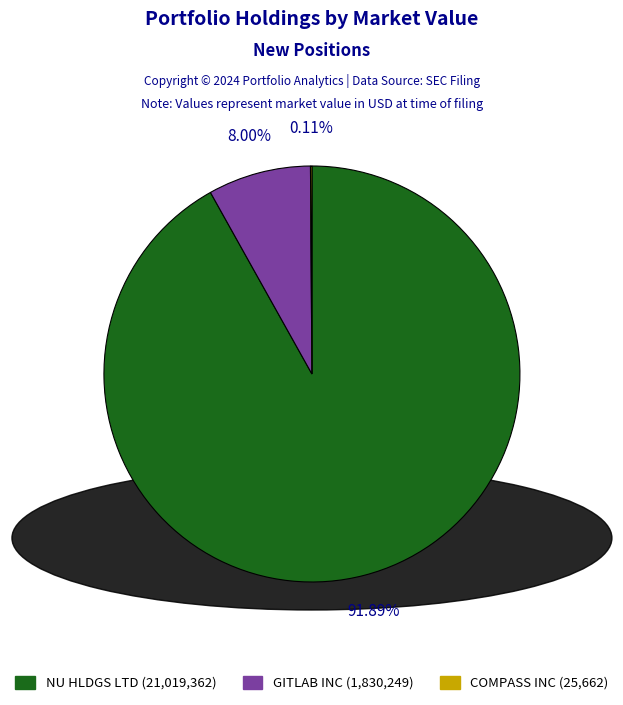

What is the ratio of the value at NU HLDGS LTD to the value at GITLAB INC?

11.5